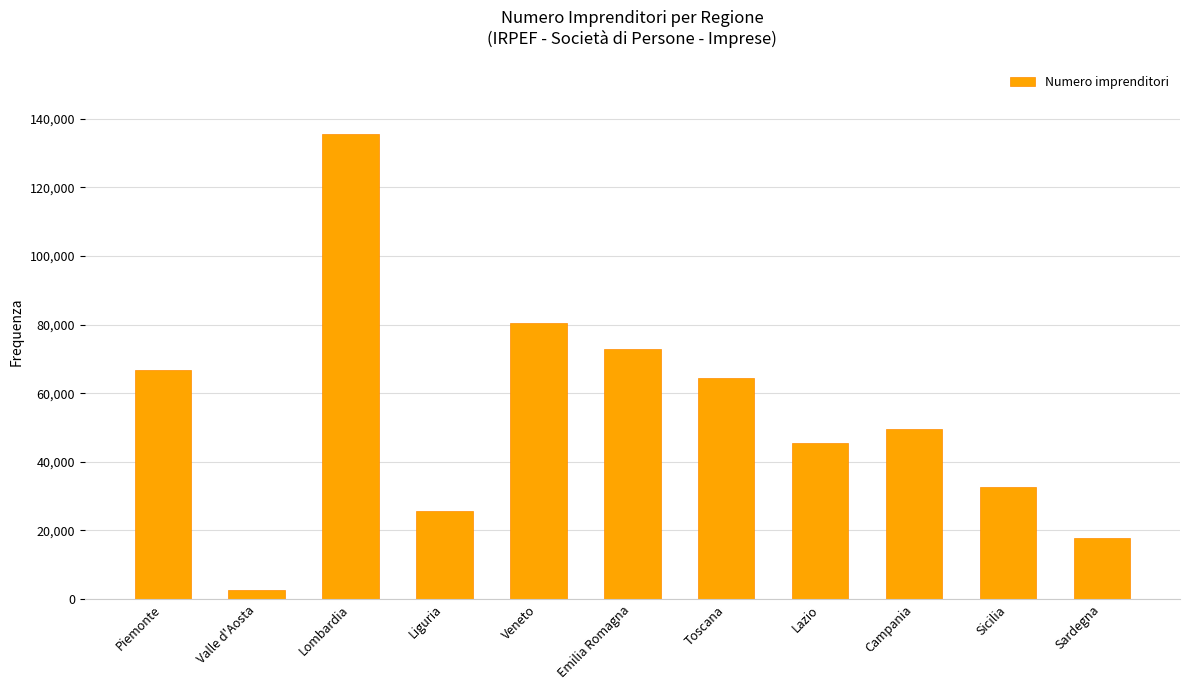

What is the sum of all values?

593651